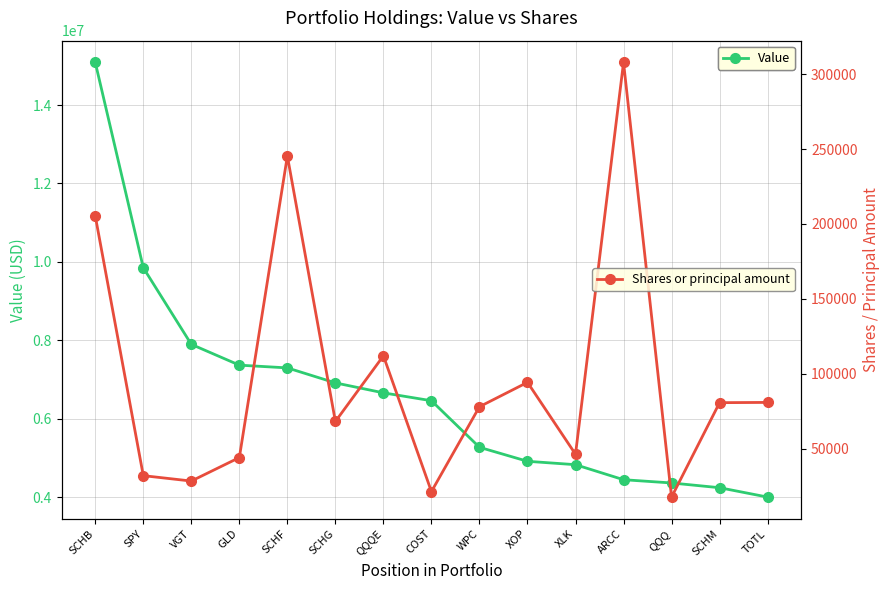

The Value series shows 4918000 at XOP. True or false?

True